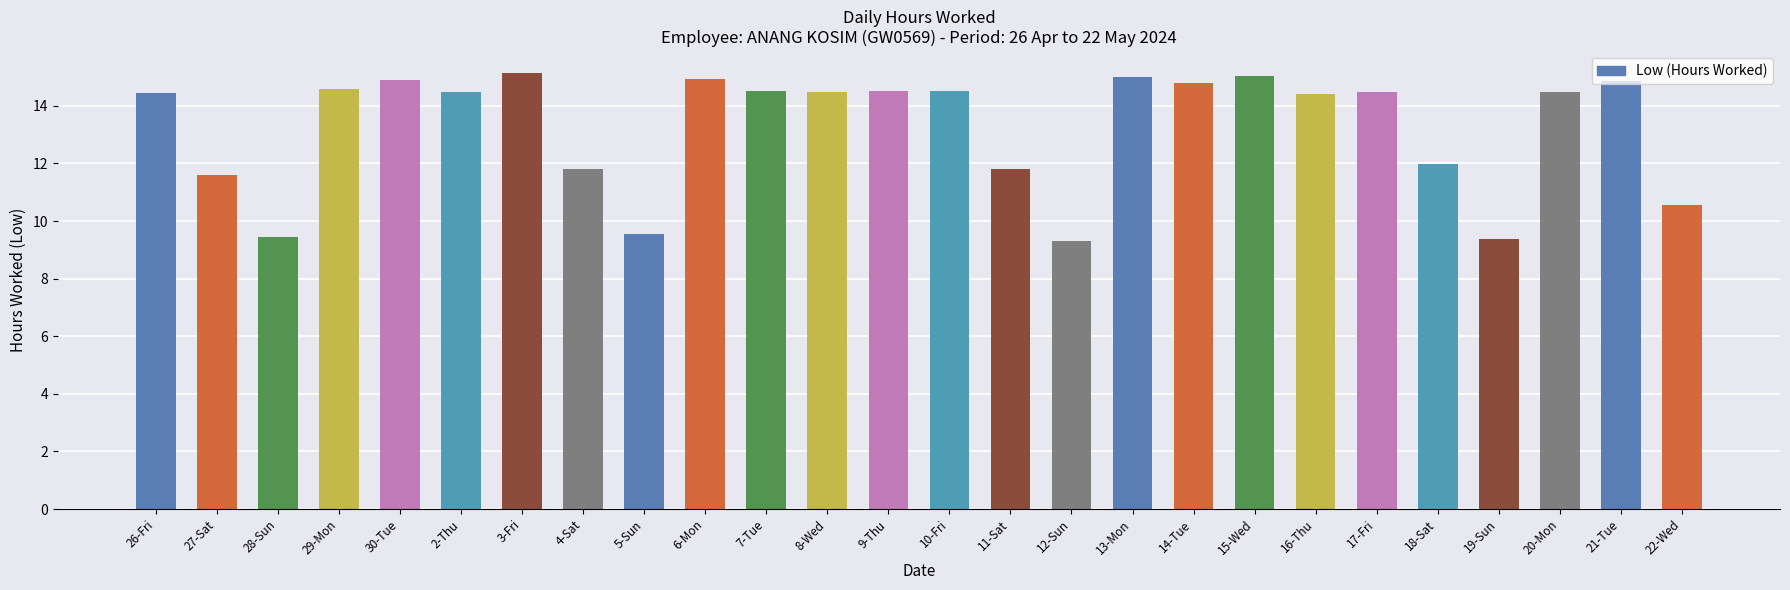

The value at 5-Sun is 9.6. True or false?

True